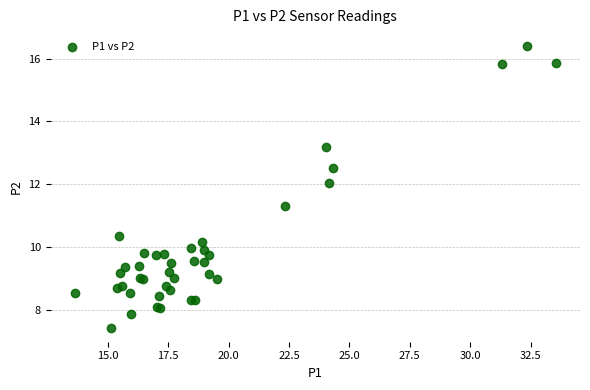

What Y value in the scatter plot is closest to 11?

11.3